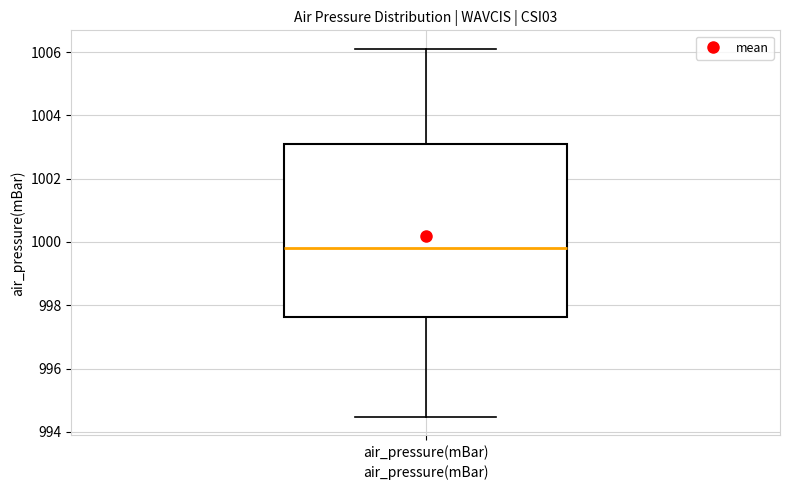

Transcribe this box plot: give where the median line is, the range the box spans, and where the two whiskers end, as read against the y-axis. The values are not printed on the chart, so give them approximately, as read against the axis.

median 999.8, box 997.6 to 1003.0, whiskers 994.4 to 1006.2